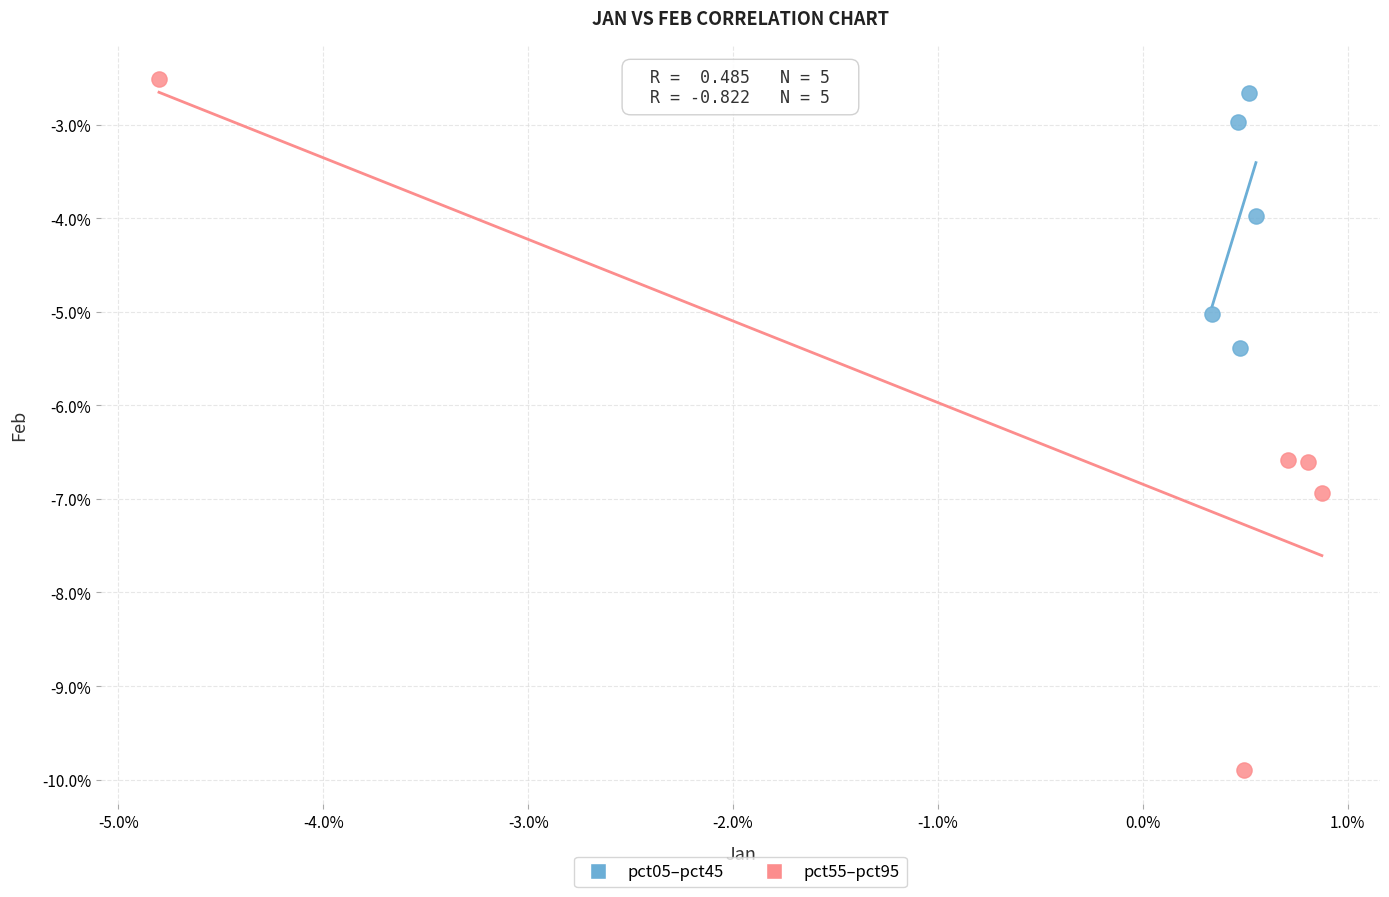

What are all the series names shown in the legend?

pct05–pct45, pct55–pct95